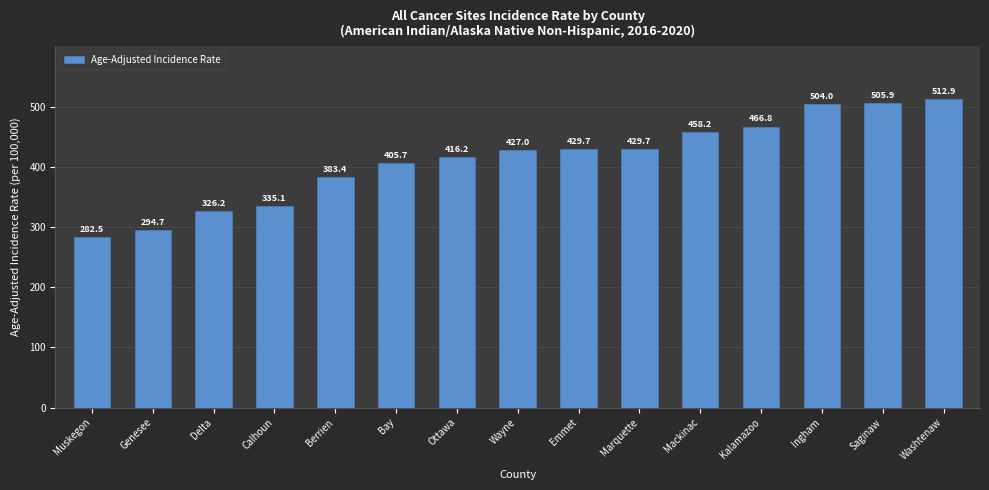

What is the sum of all values?

6178.0